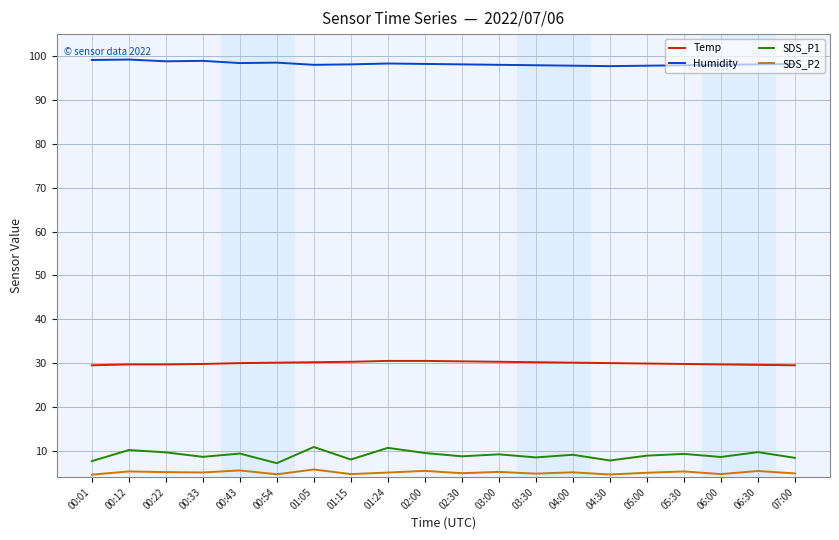

True or false: Temp and Humidity intersect in this chart.

False